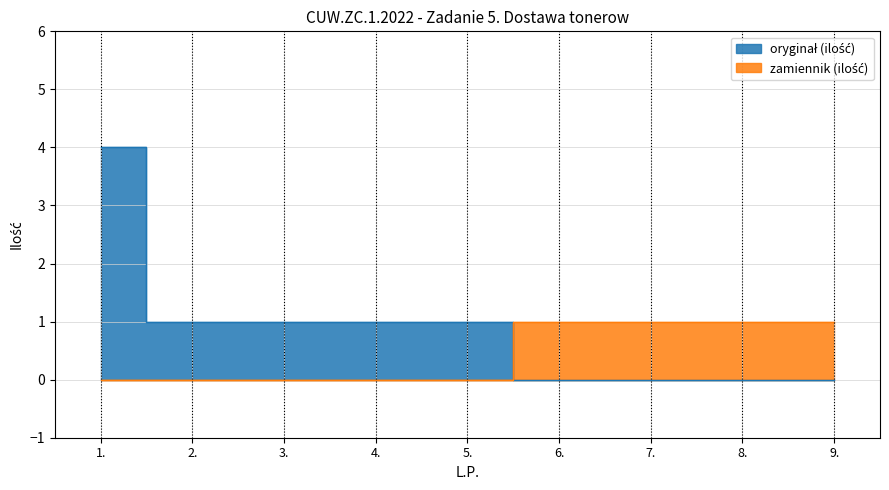

Does the chart have visible grid lines?

Yes